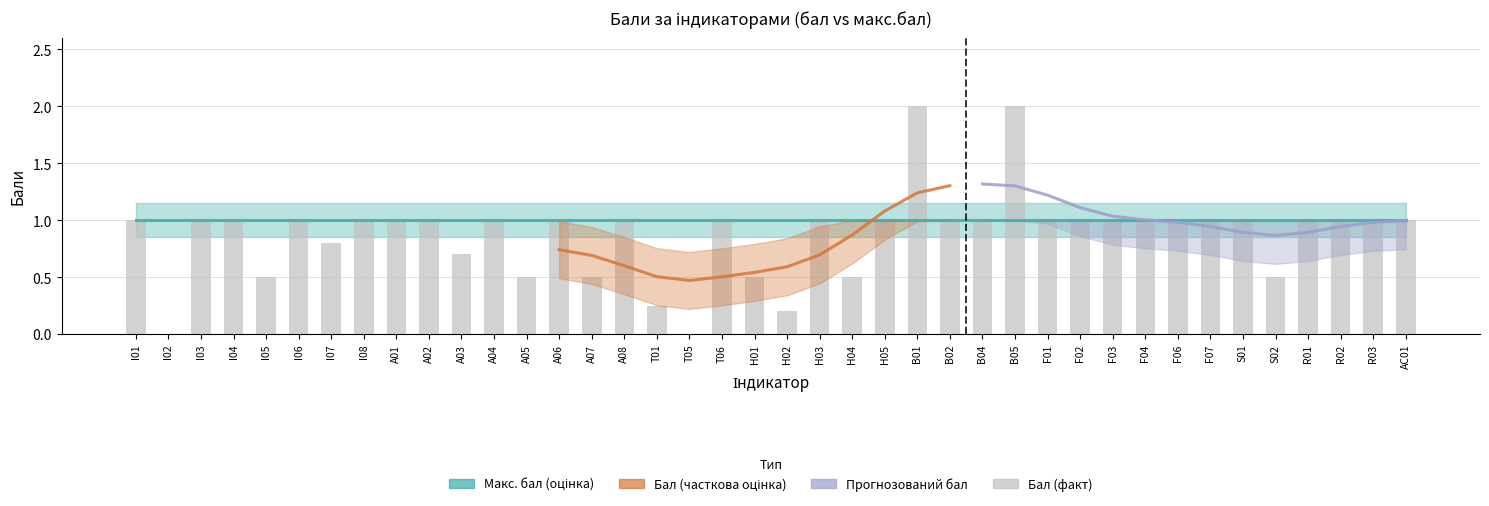

What is the value of the 11th bar from the left?

0.7